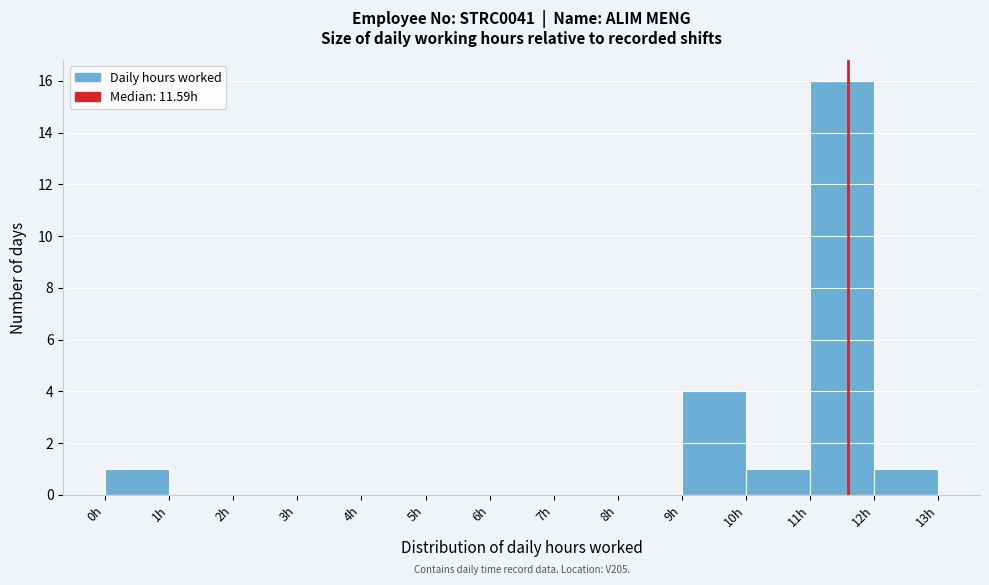

Which range on the x-axis has the tallest bar?

11 to 12